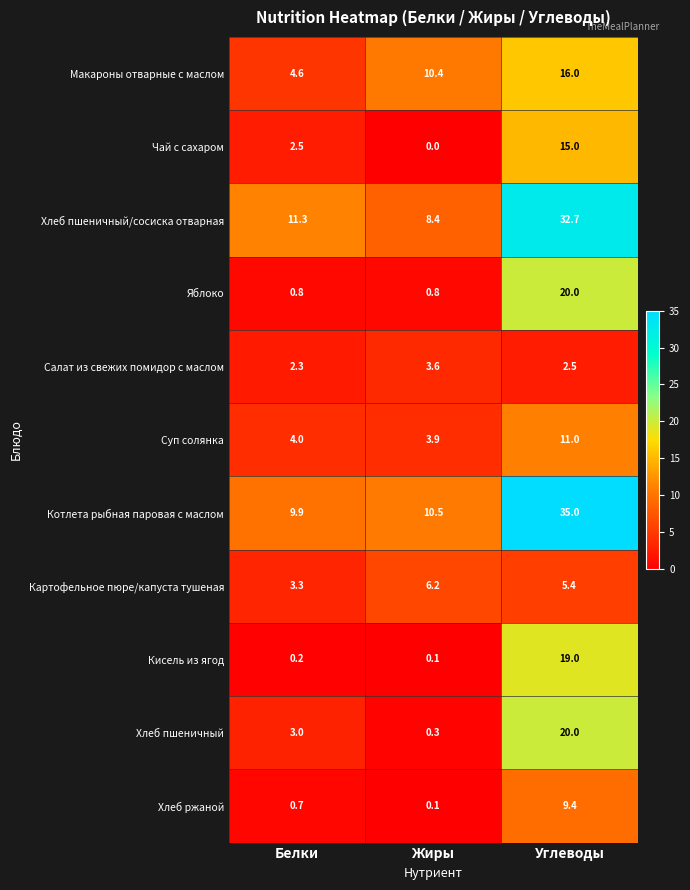

Which series has the widest spread of values?

Котлета рыбная паровая с маслом